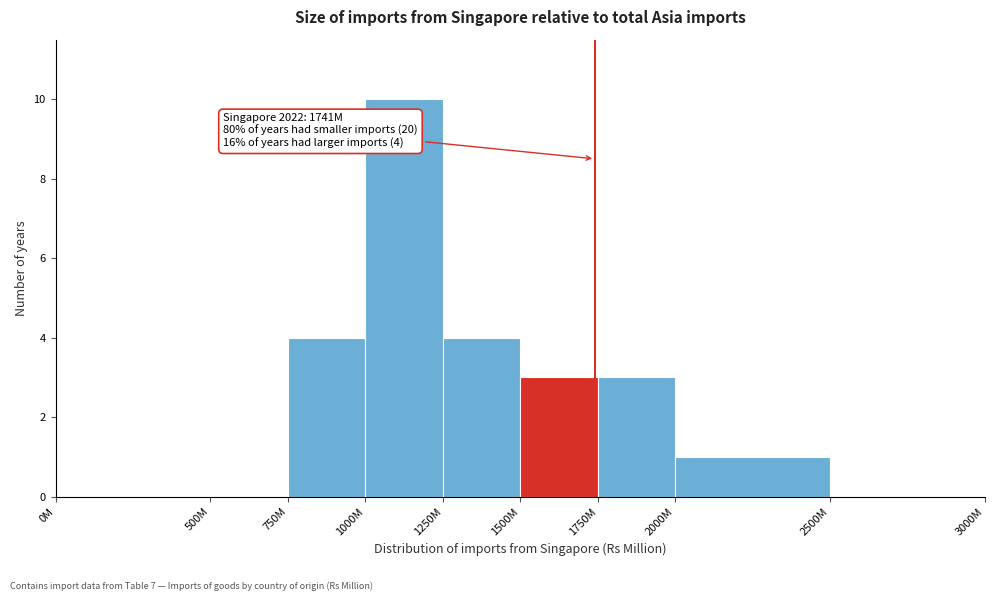

Reading left to right, extract all data points from this chart.

0M=0	500M=0	750M=4	1000M=10	1250M=4	1500M=3	1750M=3	2000M=1	2500M=0